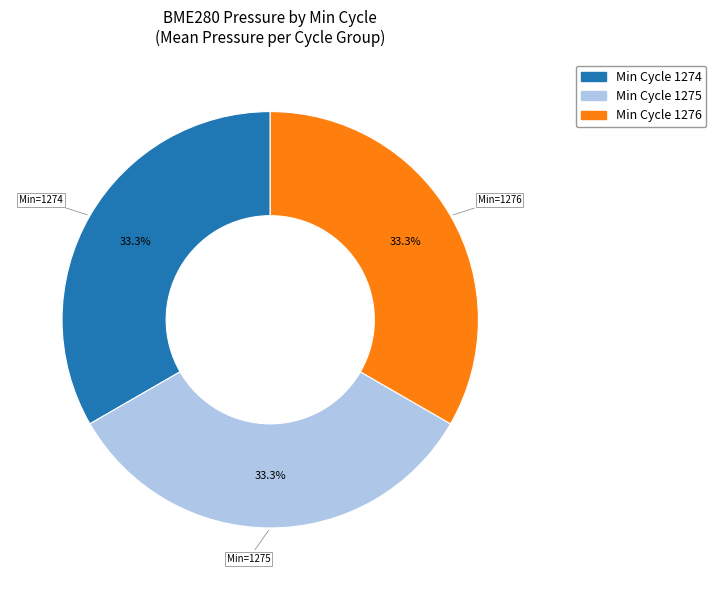

Does any single category account for the majority?

No